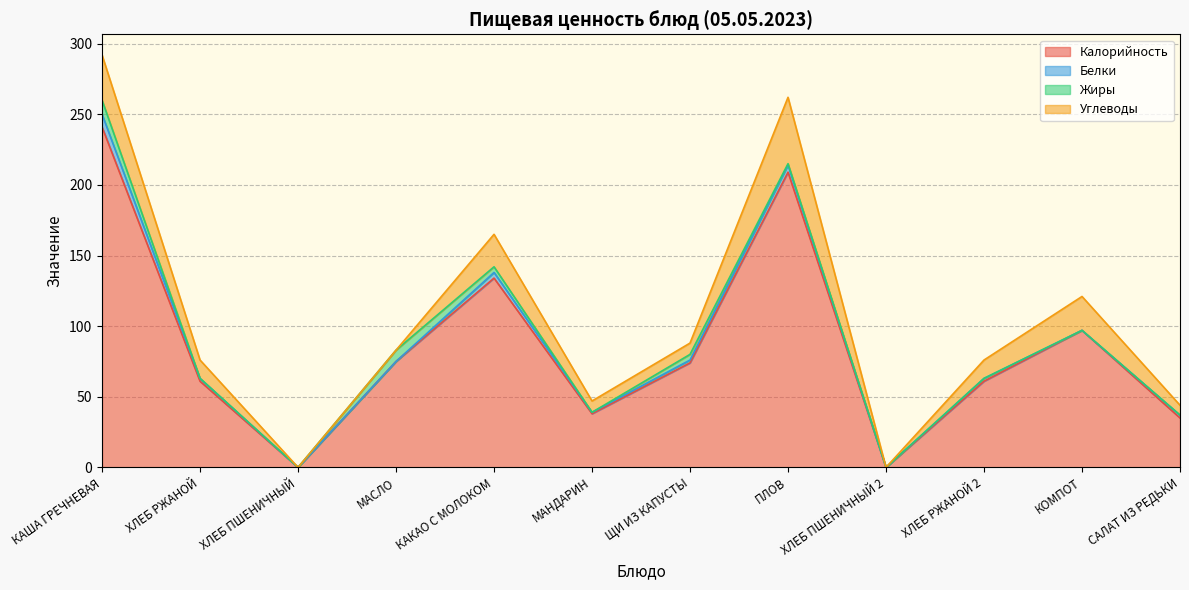

Count the Жиры values in the range 0 to 4.

10